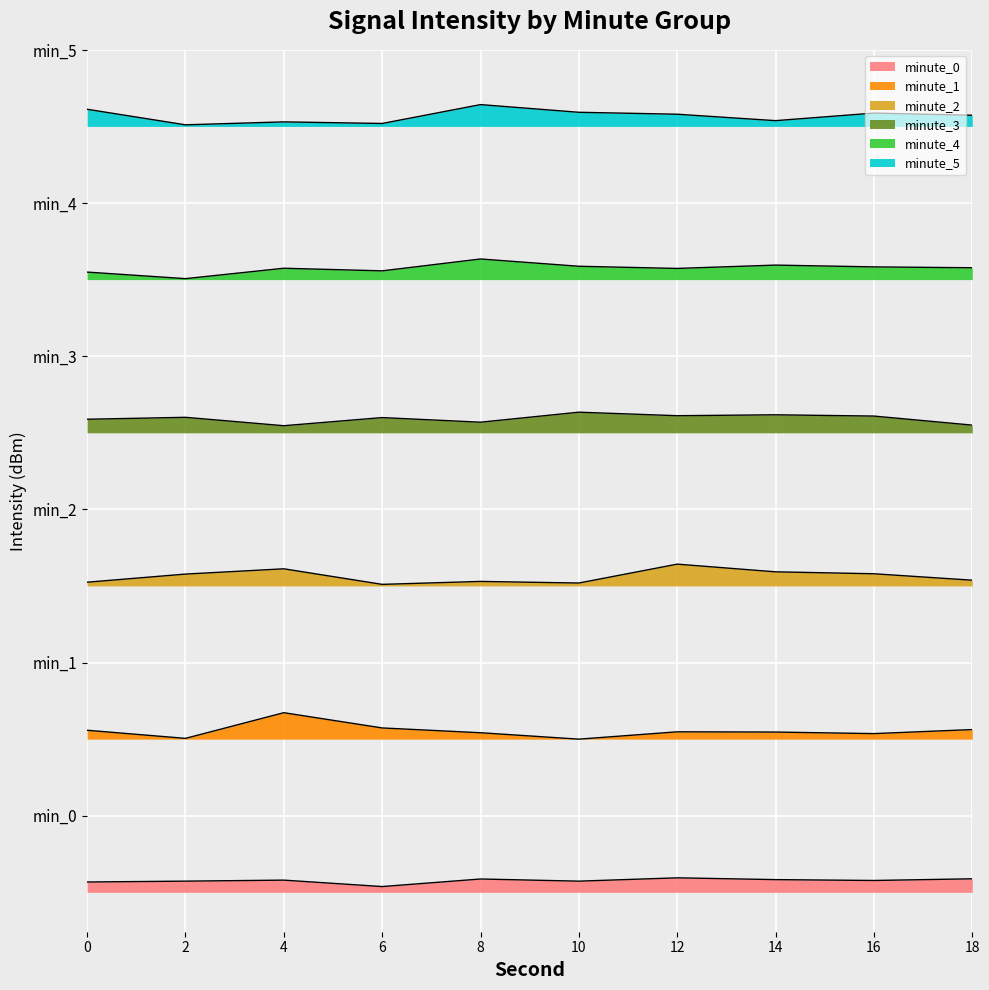

What is the spread (max minus min) of values at 14?

19.8